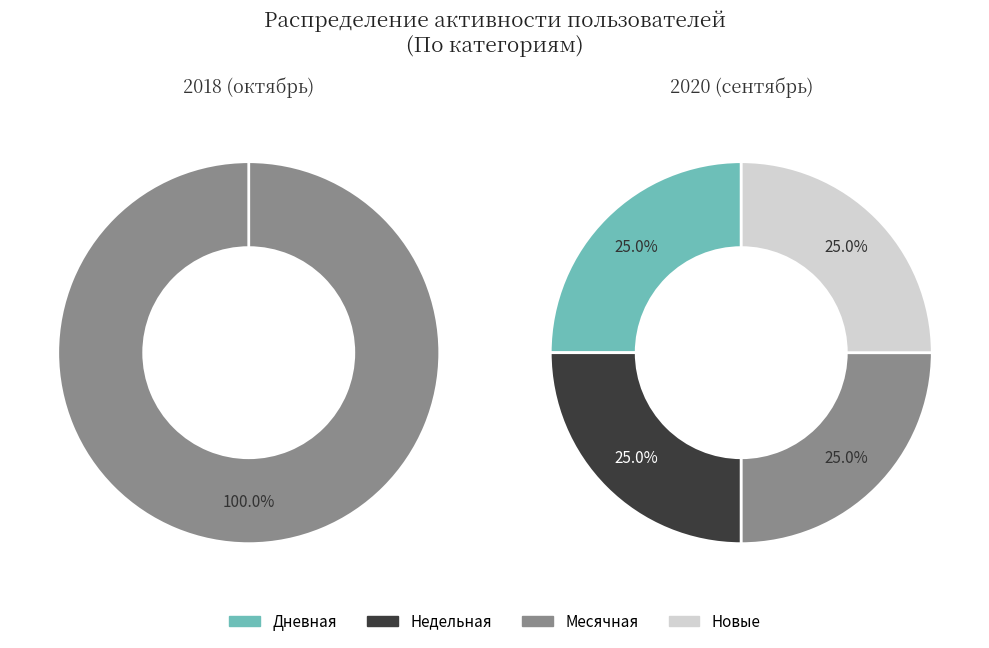

Is it true that Новые is 6% of the pie?

False